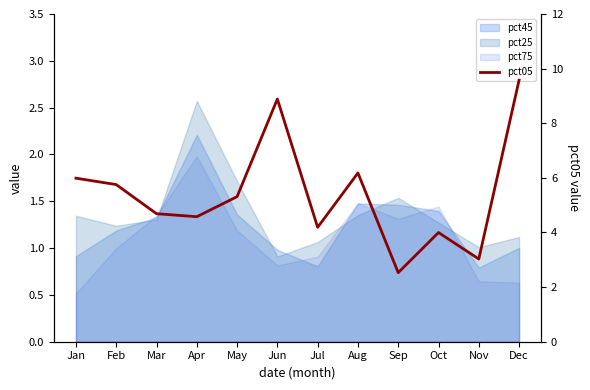

What is the difference between the maximum and minimum values?

7.0